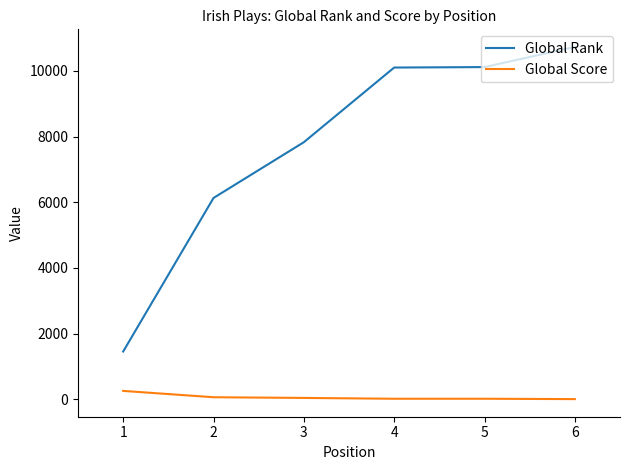

Which series has the largest total across all categories?

Global Rank